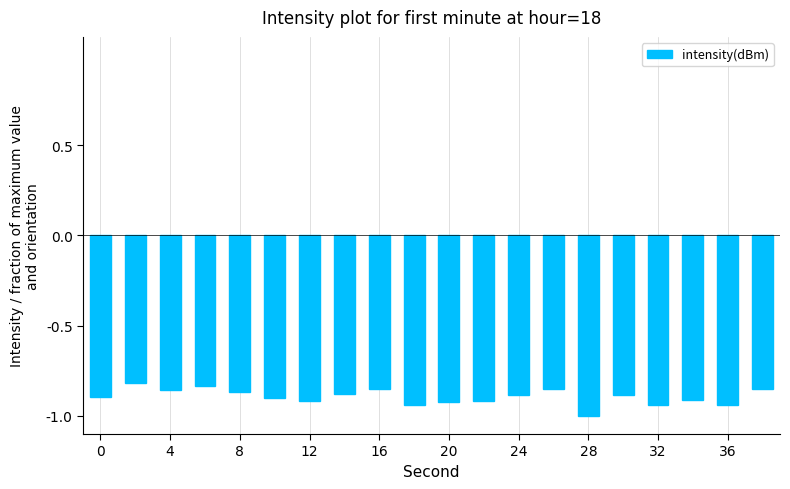

Count the number of data series in this chart.

1